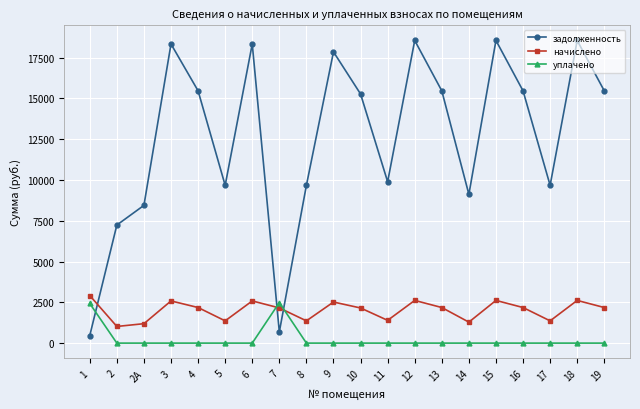

Rank the series at 18 from highest to lowest value.

задолженность, начислено, уплачено